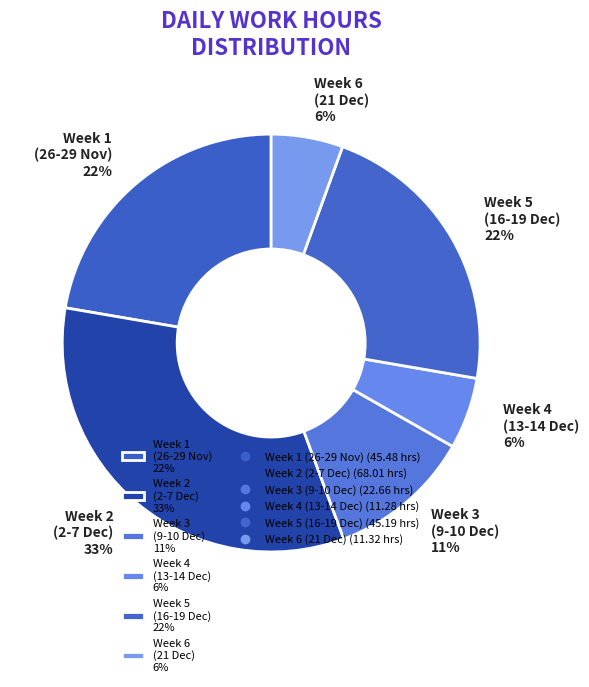

Is there any slice that represents more than half of the pie?

No